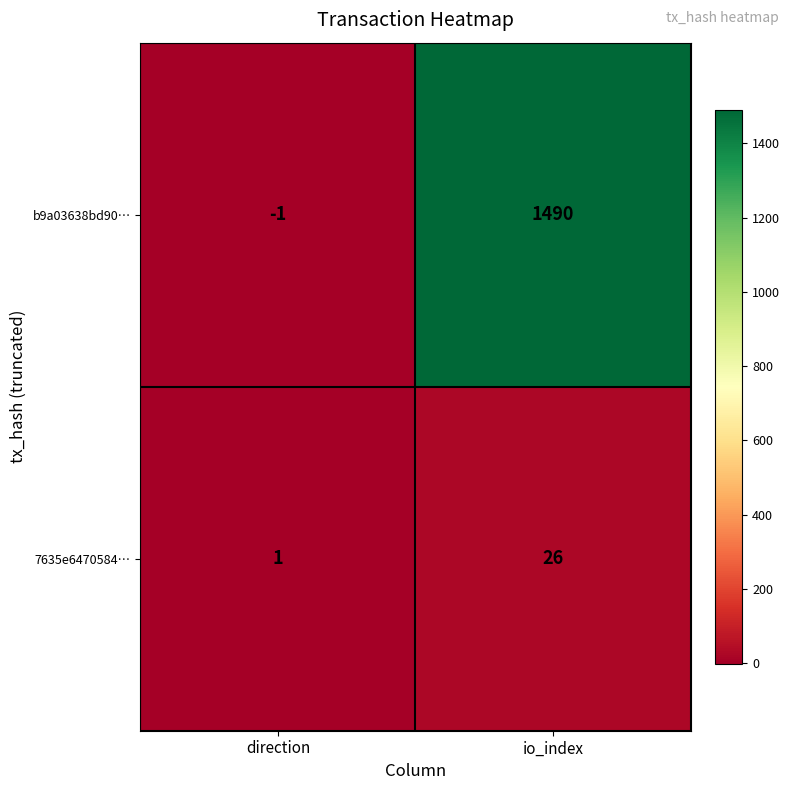

At which category is the sum across all series the highest?

io_index